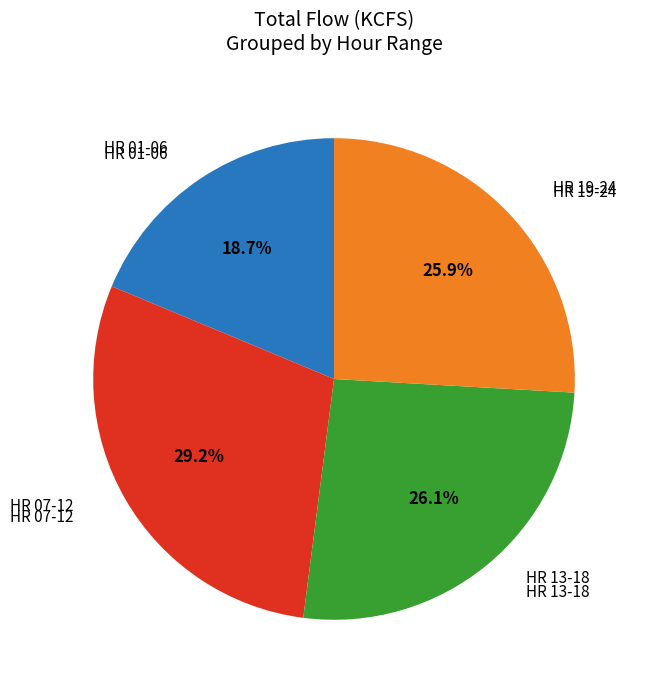

How many slices are in this pie chart?

4